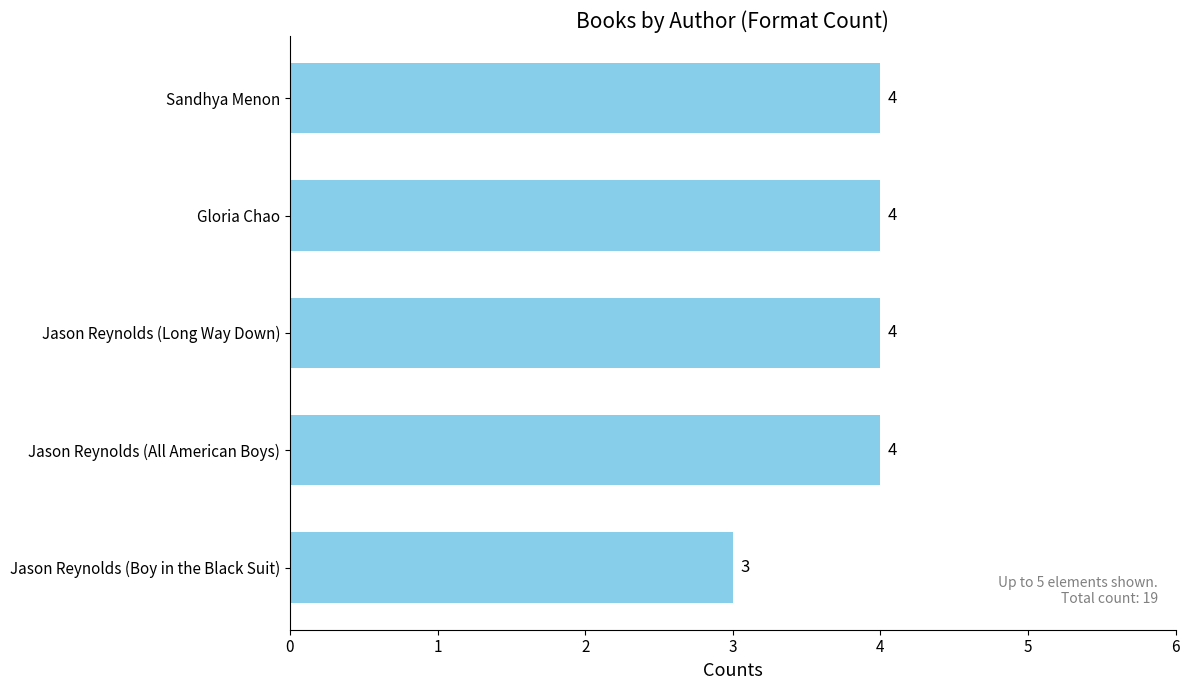

What value does the data have at Jason Reynolds (All American Boys)?

4